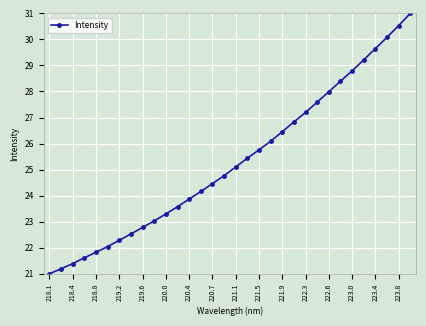

What is the smallest value displayed?

21.0